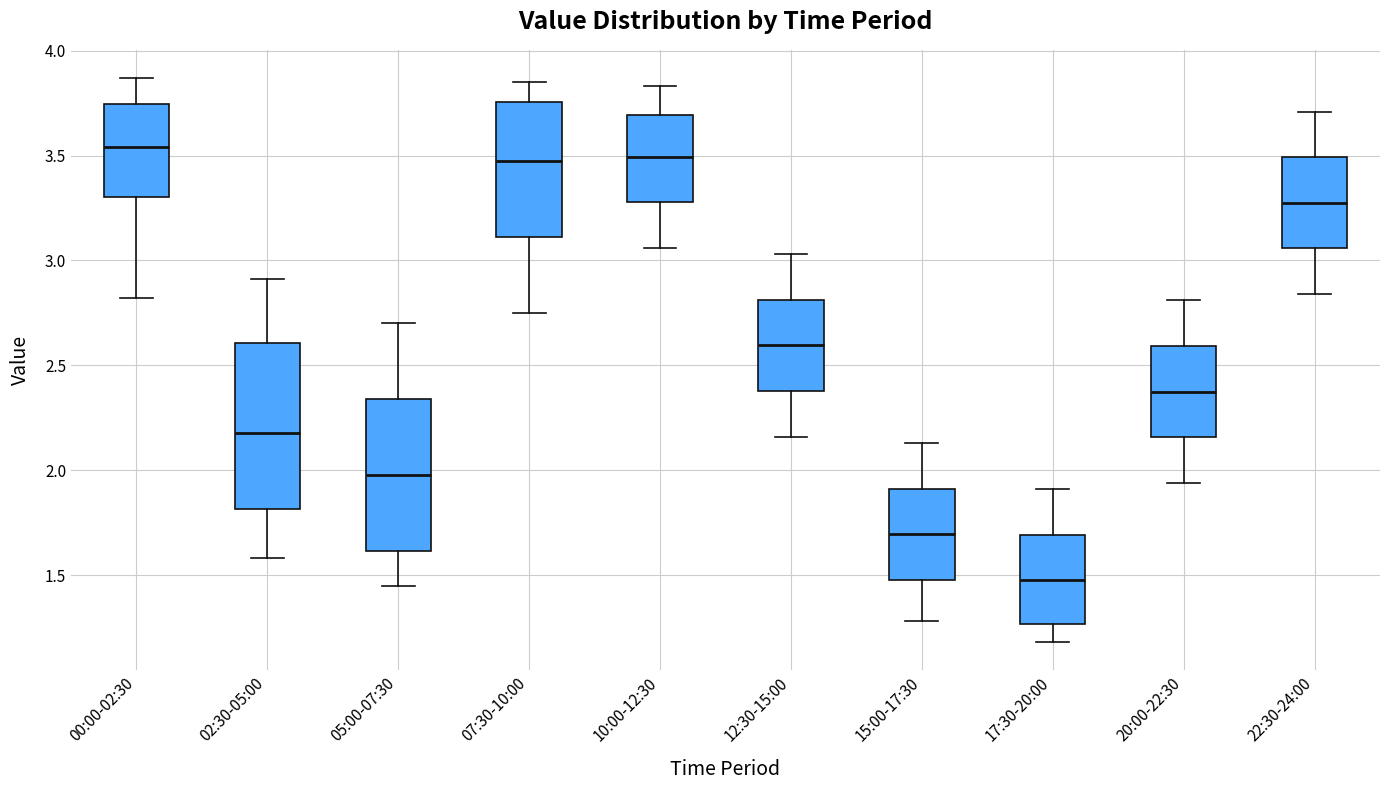

Comparing the boxes themselves (not the whiskers), which one is the tallest?

02:30-05:00